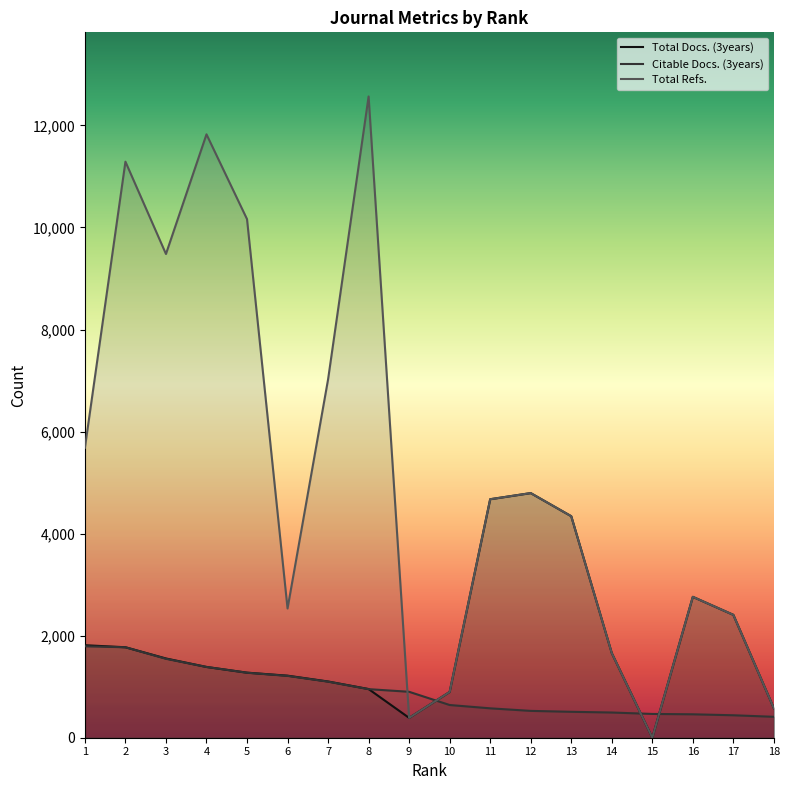

What is the difference between the second highest and second lowest values in the Total Refs. series?

11436